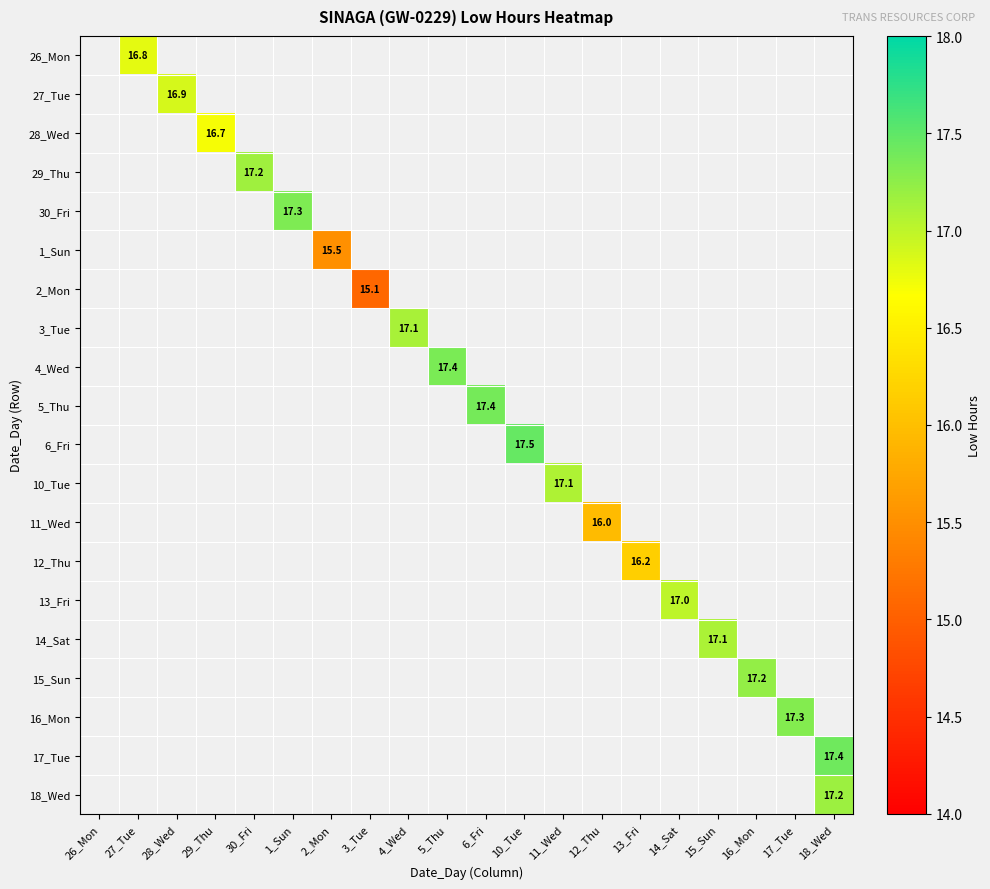

How many series are shown in this chart?

20